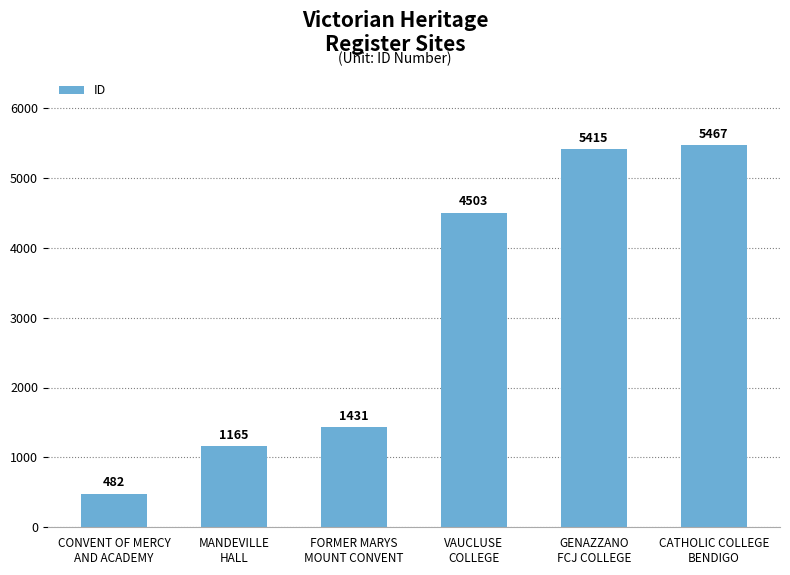

List the labels in order of value, smallest first.

CONVENT OF MERCY
AND ACADEMY, MANDEVILLE
HALL, FORMER MARYS
MOUNT CONVENT, VAUCLUSE
COLLEGE, GENAZZANO
FCJ COLLEGE, CATHOLIC COLLEGE
BENDIGO